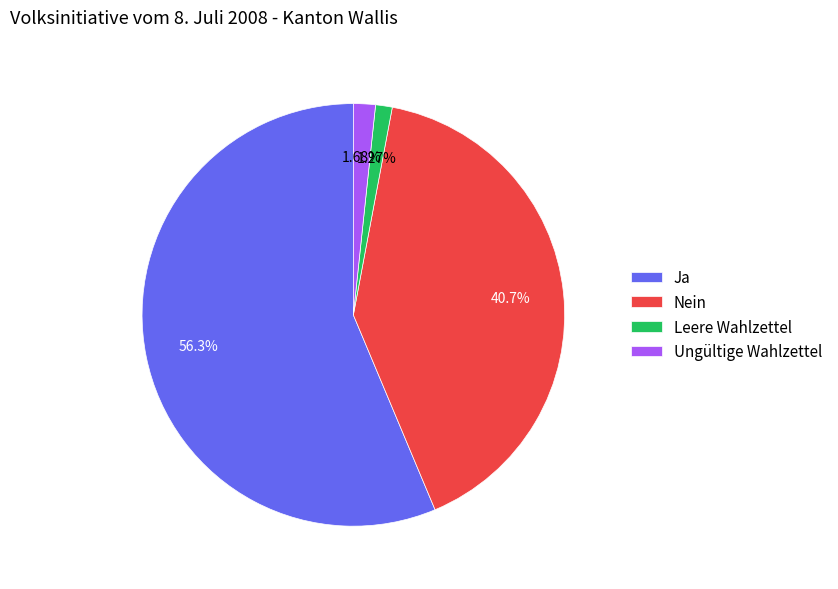

The Ungültige Wahlzettel slice represents 2% of the pie. True or false?

True